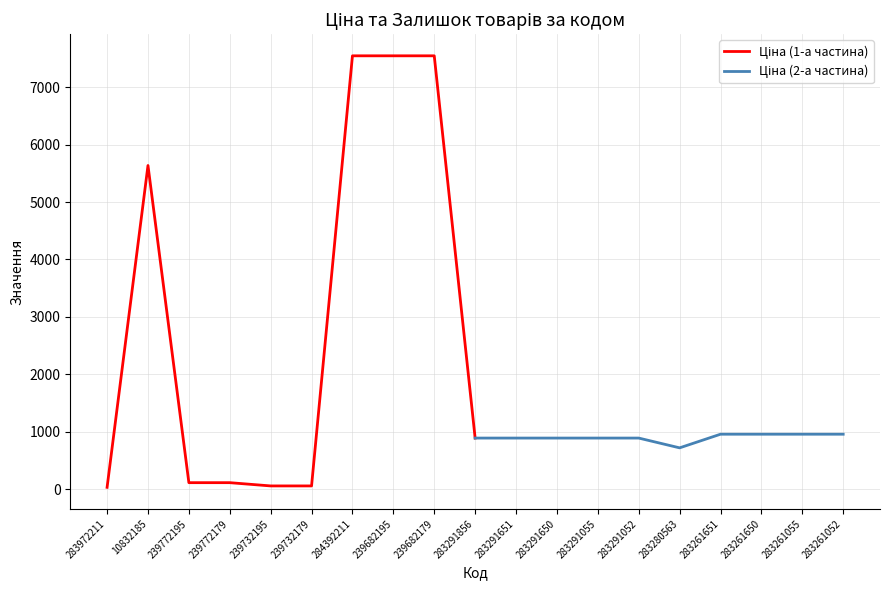

What are all the series names shown in the legend?

Ціна (1-а частина), Ціна (2-а частина)